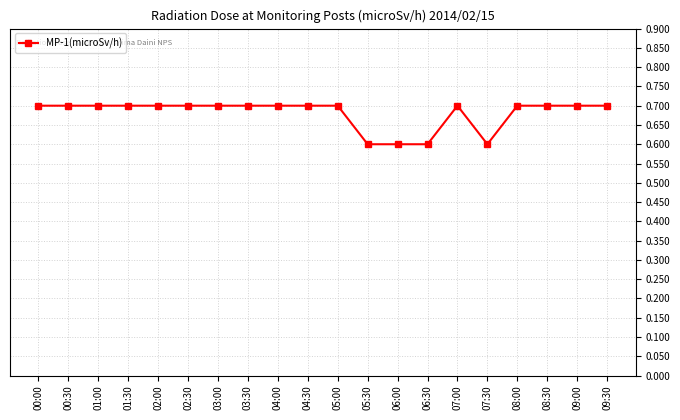

What is the value of the 6th point from the left?

0.7